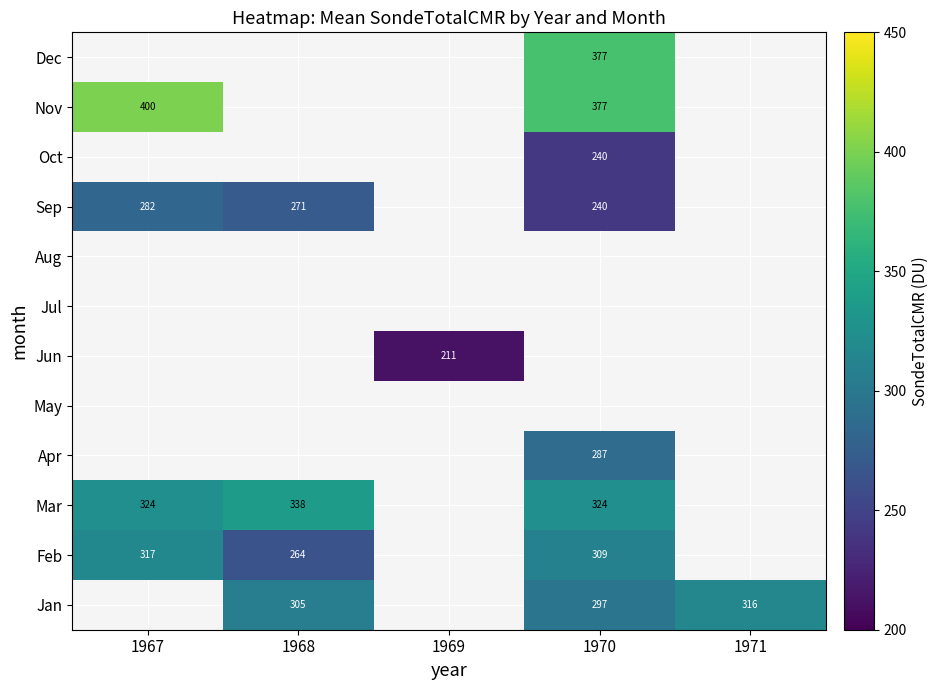

Is the value of Feb at 1967 greater than the value of Mar at 1968?

No